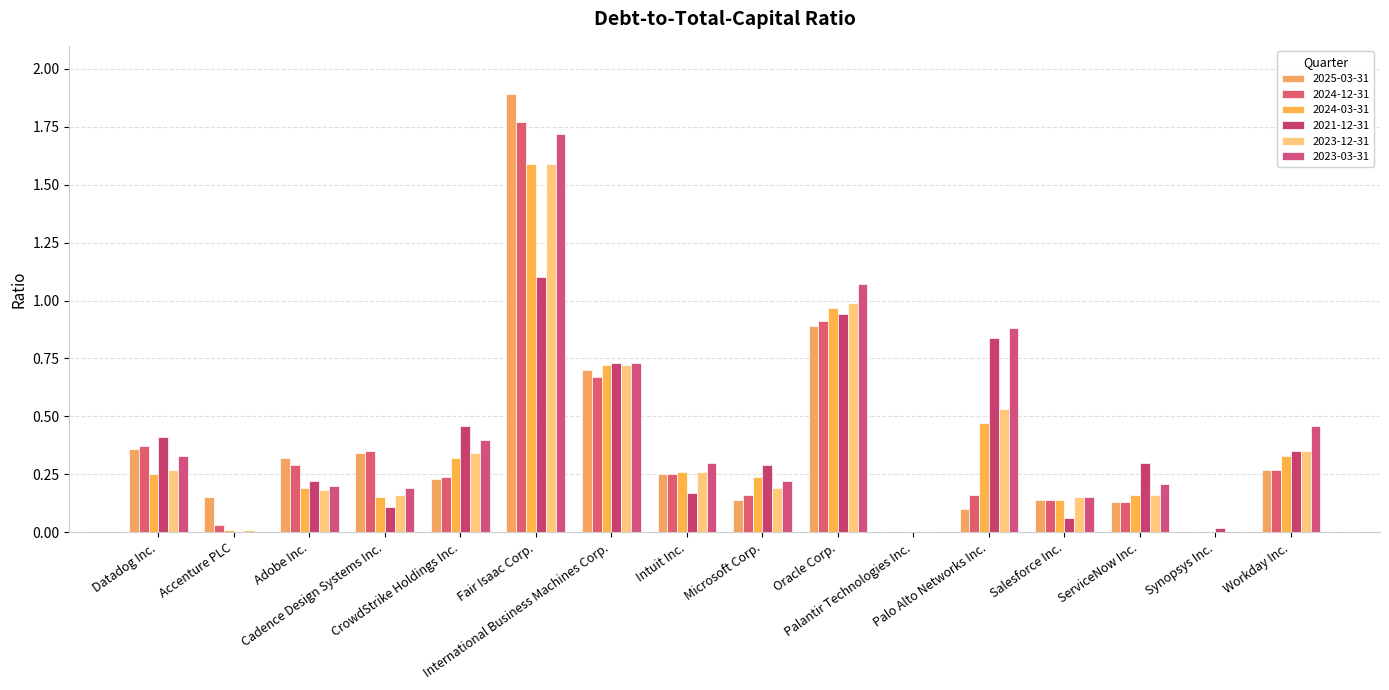

At how many categories does at least one series exceed 0?

15